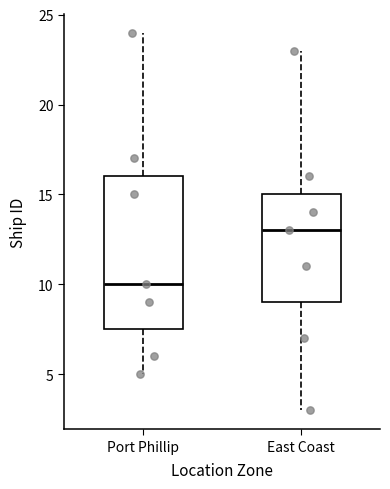

Where does the lower whisker of the box for Port Phillip end on the y-axis? The values are not printed on the chart, so give them approximately, as read against the axis.

5.0